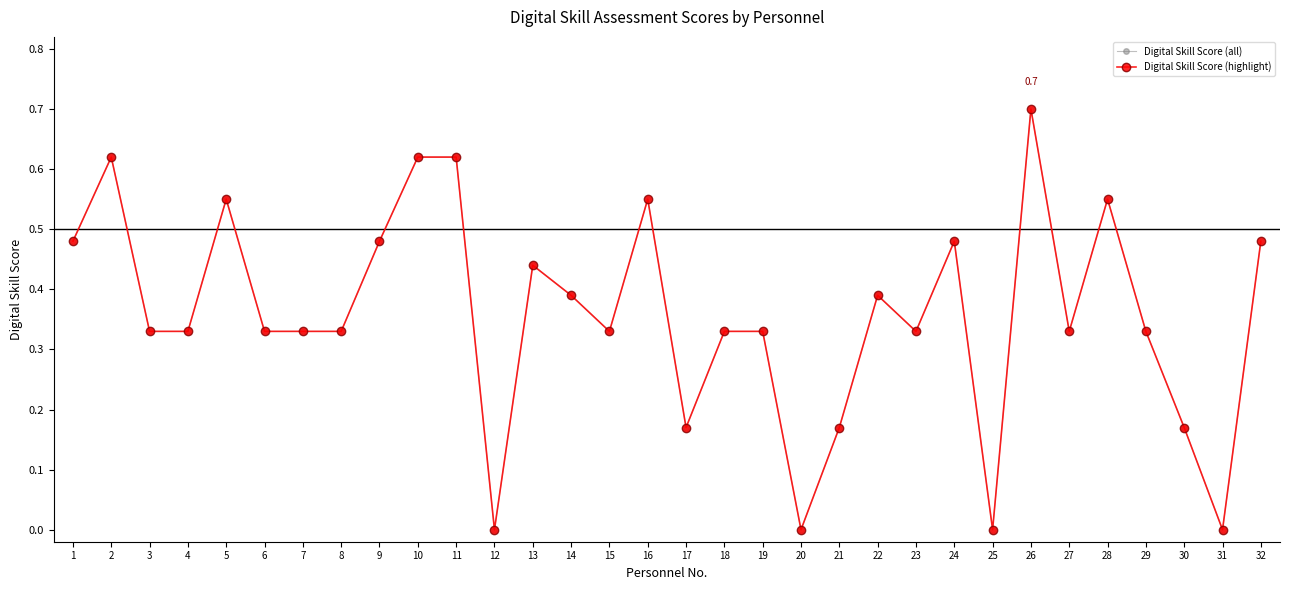

What is the sum of all Digital Skill Score (all) values?

11.5